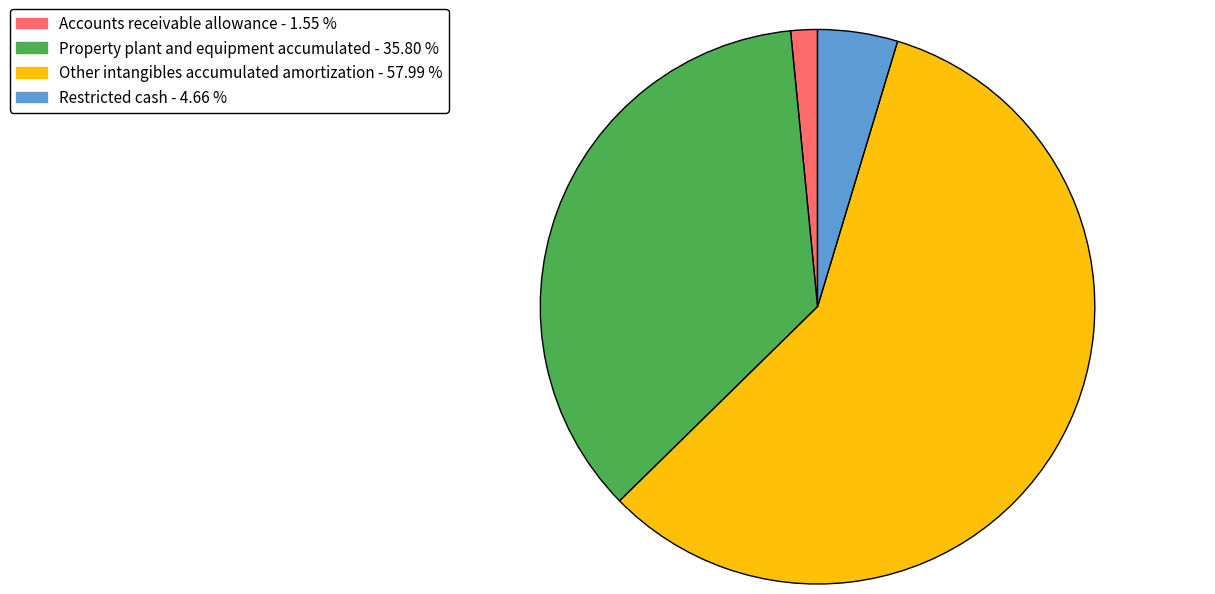

Rank the categories by value from lowest to highest.

Accounts receivable allowance, Restricted cash, Property plant and equipment accumulated, Other intangibles accumulated amortization